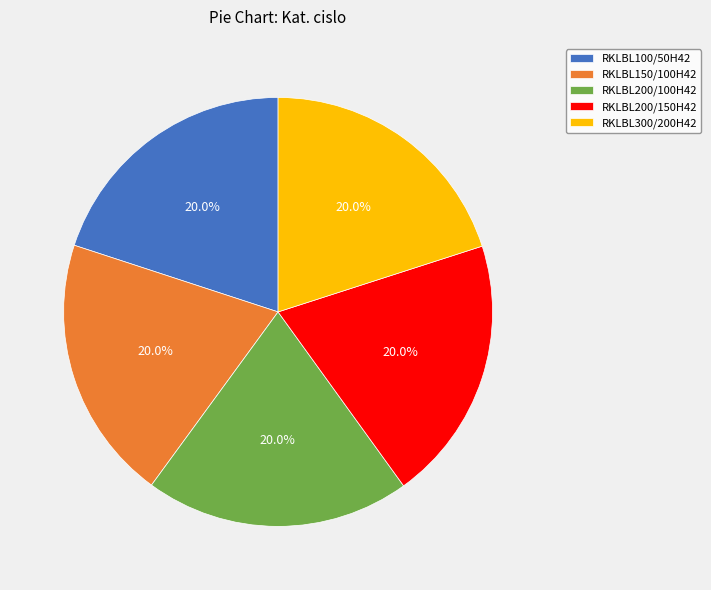

Approximately how many times larger is the value at RKLBL200/100H42 compared to RKLBL200/150H42?

1.0